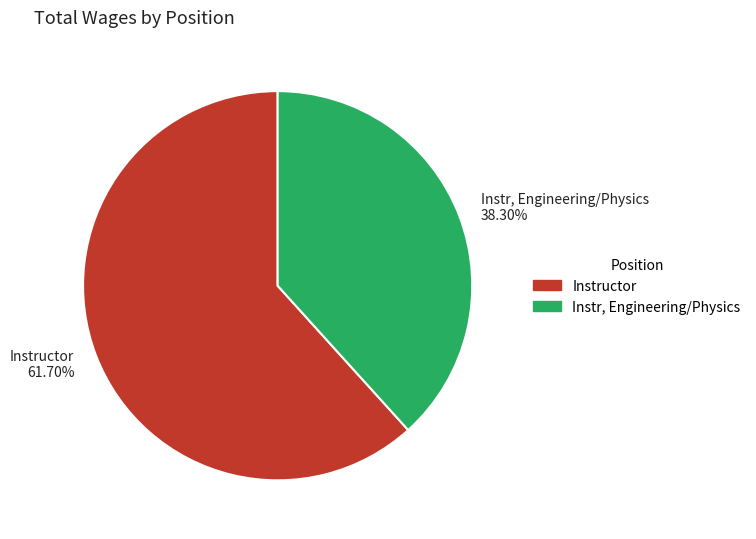

Which has a higher value, Instructor or Instr, Engineering/Physics?

Instructor